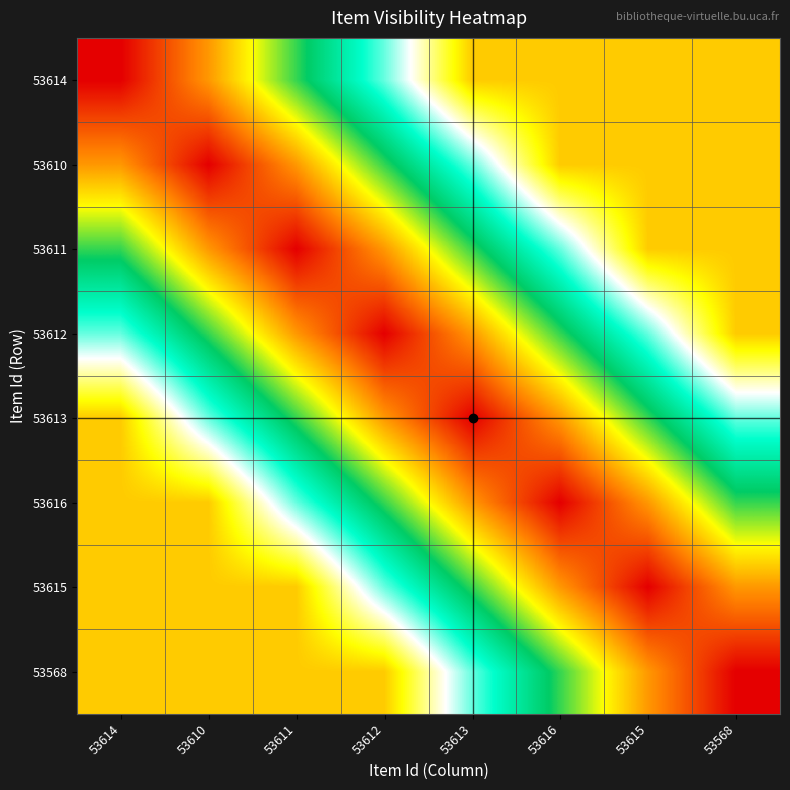

At 53612, list the series in order from largest to smallest.

53612, 53611, 53613, 53610, 53616, 53614, 53615, 53568